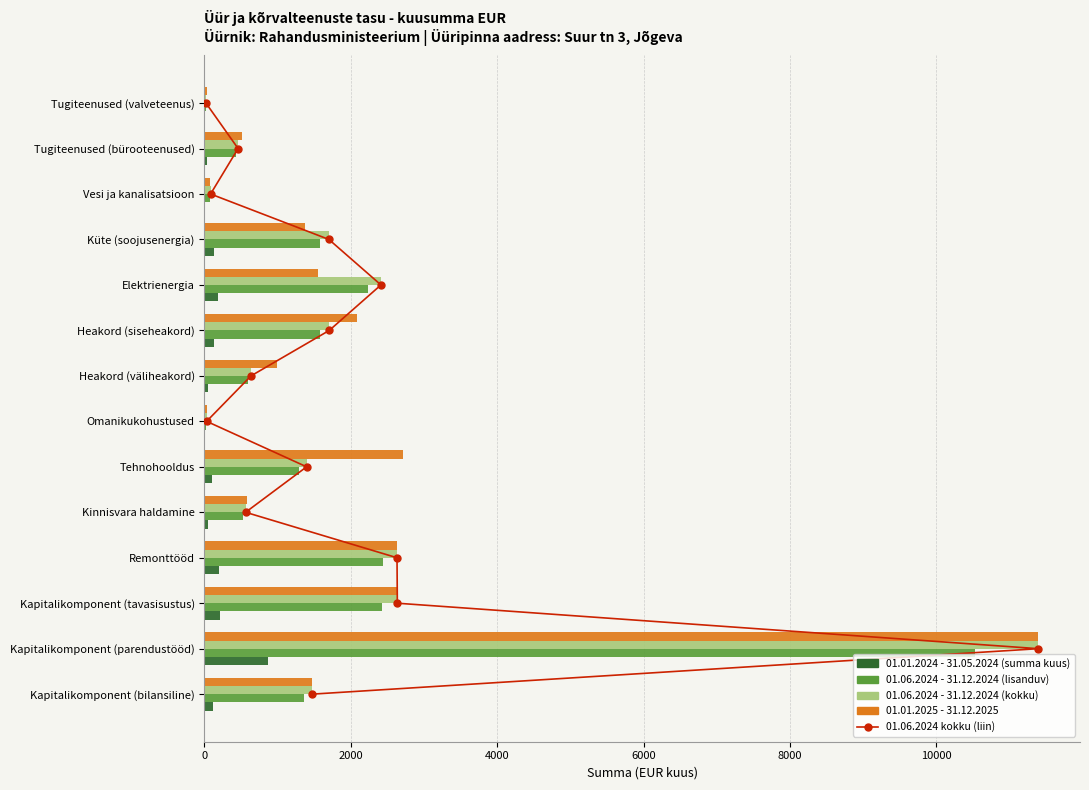

Are the bars grouped side by side (vs. stacked)?

Yes